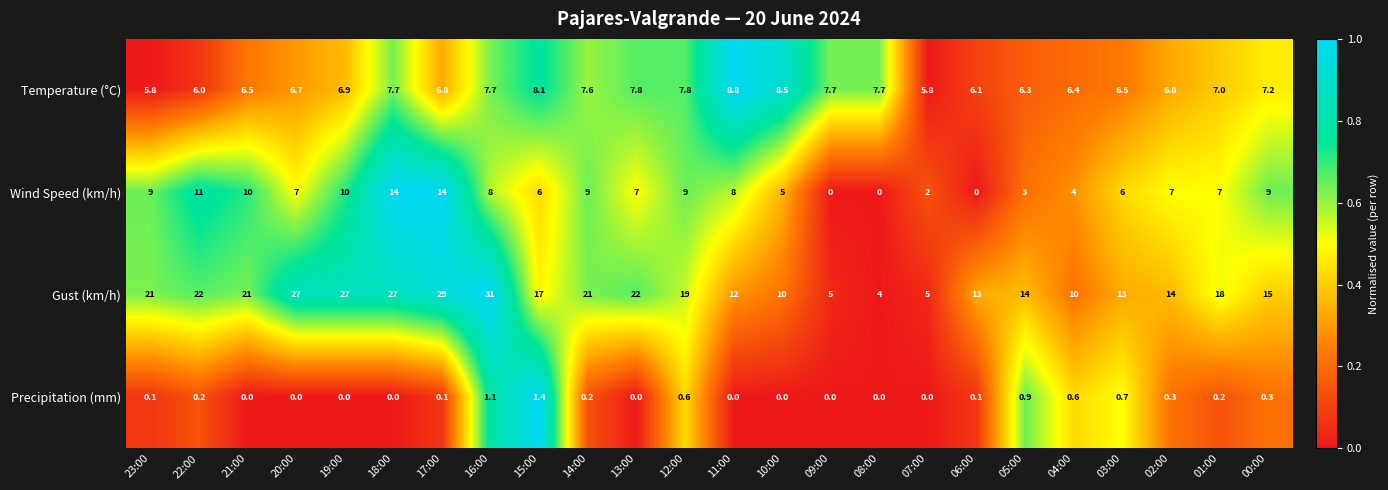

What is the average value of the Temperature (°C) series?

7.1